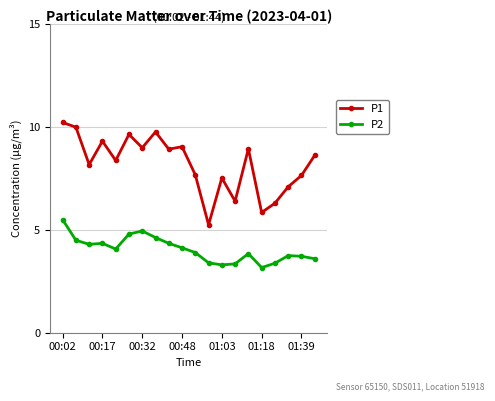

What is the greatest value displayed?

10.2